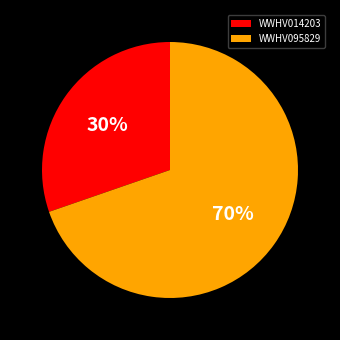

Is it true that WWHV014203 is 30% of the pie?

True